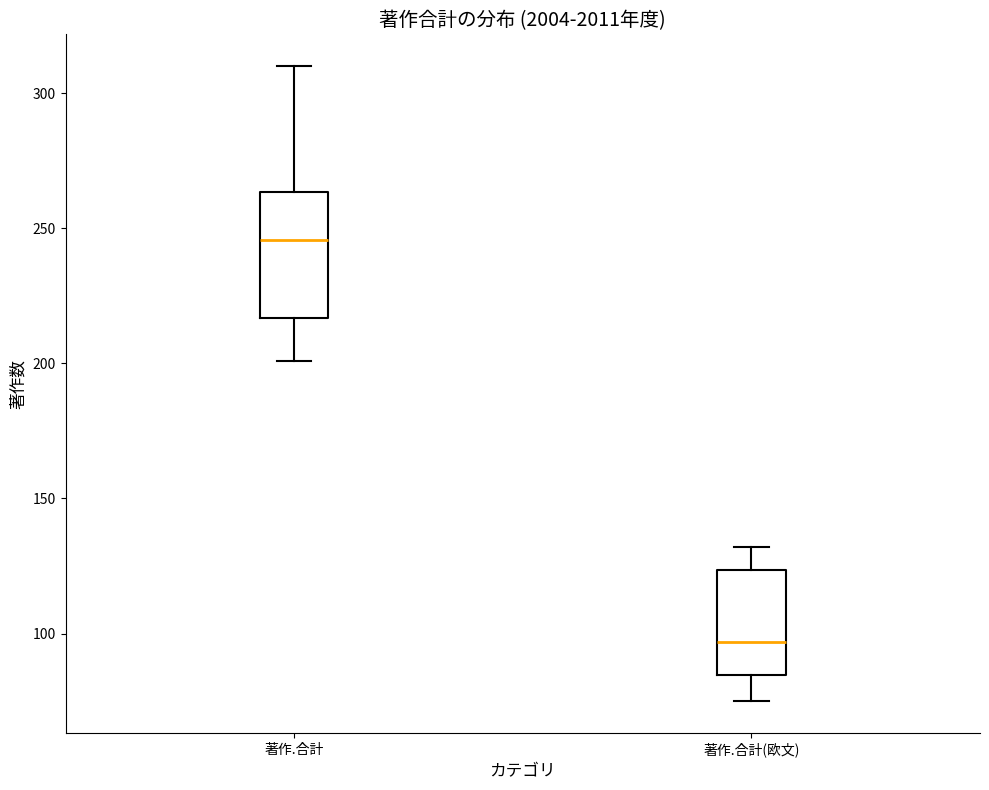

Comparing the boxes themselves (not the whiskers), which one is the tallest?

著作.合計